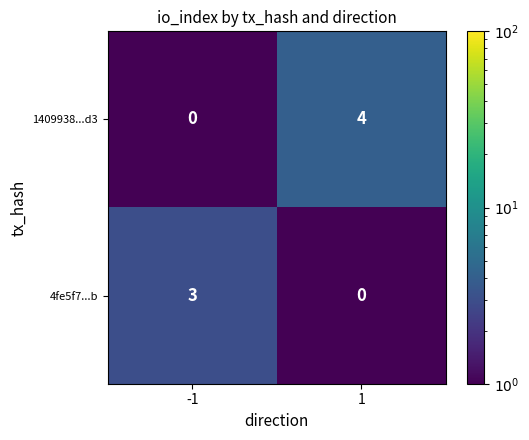

Count the number of categories in the chart.

2